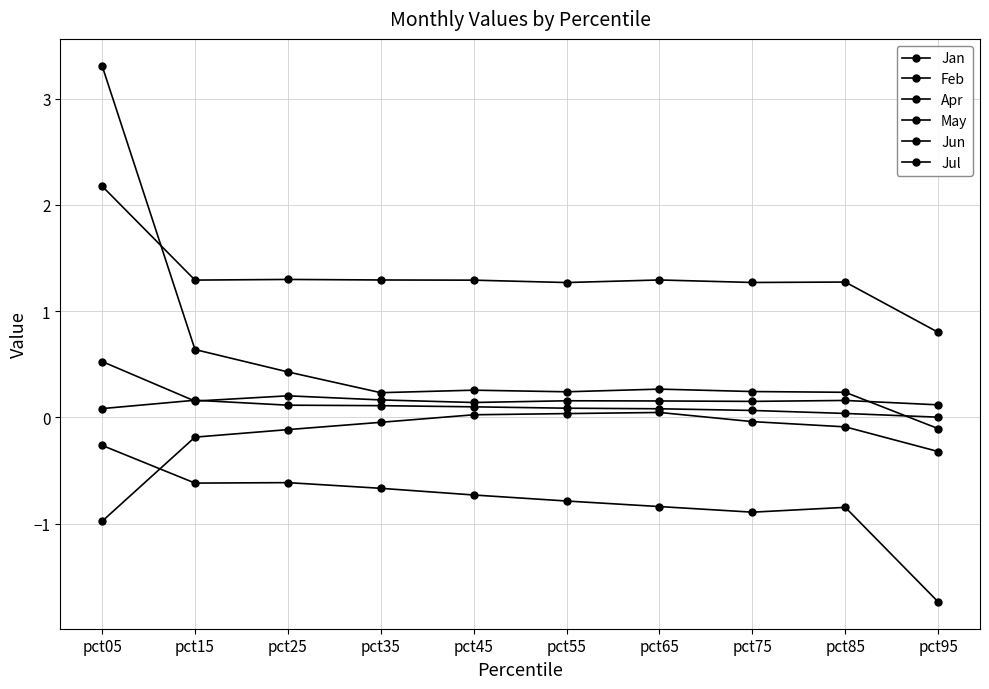

What is the lowest value of the Jun series?

0.8